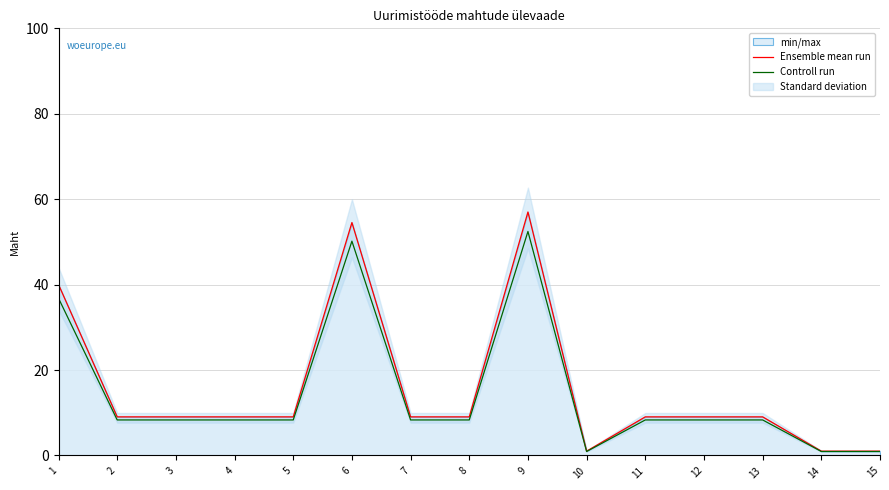

List the series in order of their overall mean, highest first.

Ensemble mean run, Controll run